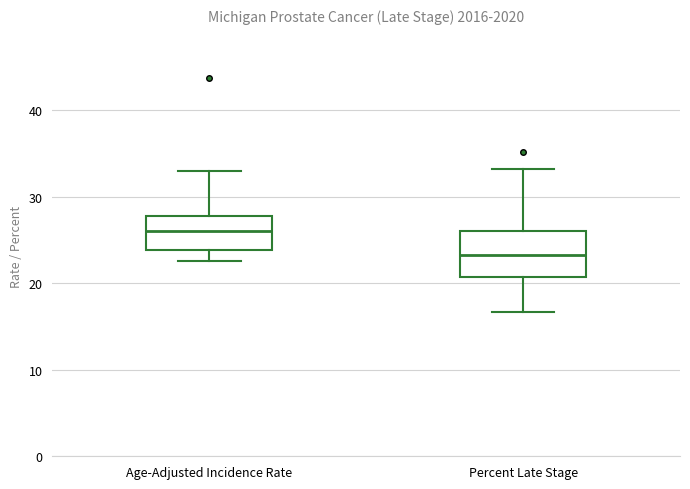

Where is the lower edge of the box for Age-Adjusted Incidence Rate on the y-axis? The values are not printed on the chart, so give them approximately, as read against the axis.

24